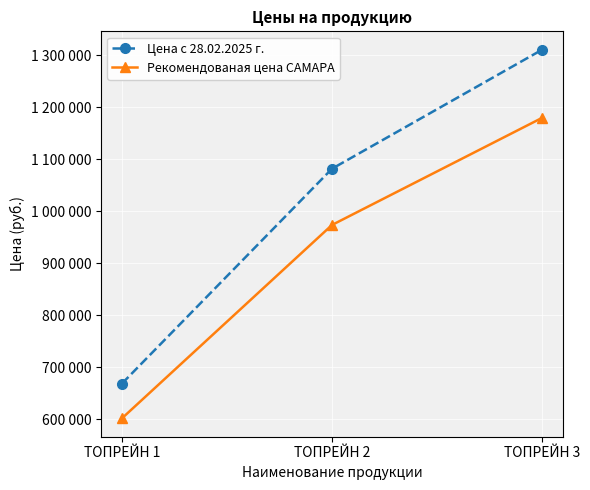

What are all the series names shown in the legend?

Цена с 28.02.2025 г., Рекомендованая цена САМАРА